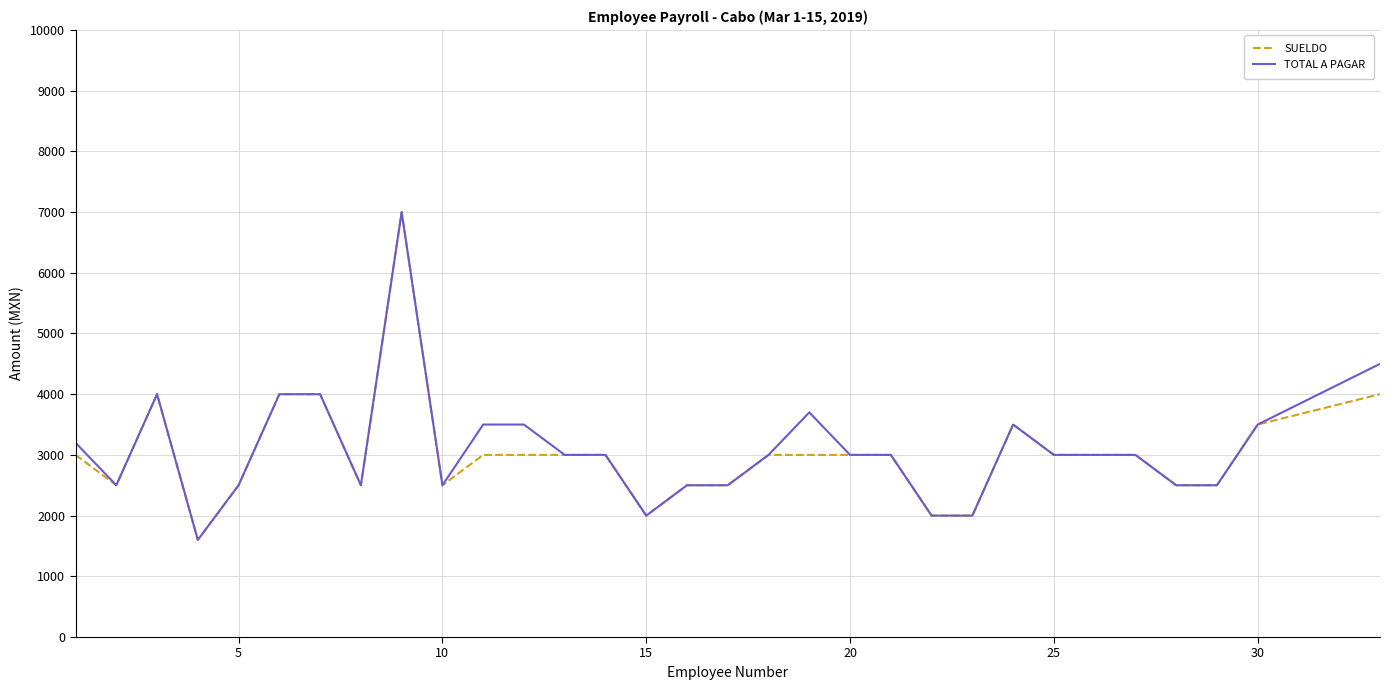

Reading right to left, extract all data points from this chart.

SUELDO: 4000	3500	2500	2500	3000	3000	3000	3500	2000	2000	3000	3000	3000	3000	2500	2500	2000	3000	3000	3000	3000	2500	7000	2500	4000	4000	2500	1600	4000	2500	3000
TOTAL A PAGAR: 4500	3500	2500	2500	3000	3000	3000	3500	2000	2000	3000	3000	3700	3000	2500	2500	2000	3000	3000	3500	3500	2500	7000	2500	4000	4000	2500	1600	4000	2500	3200